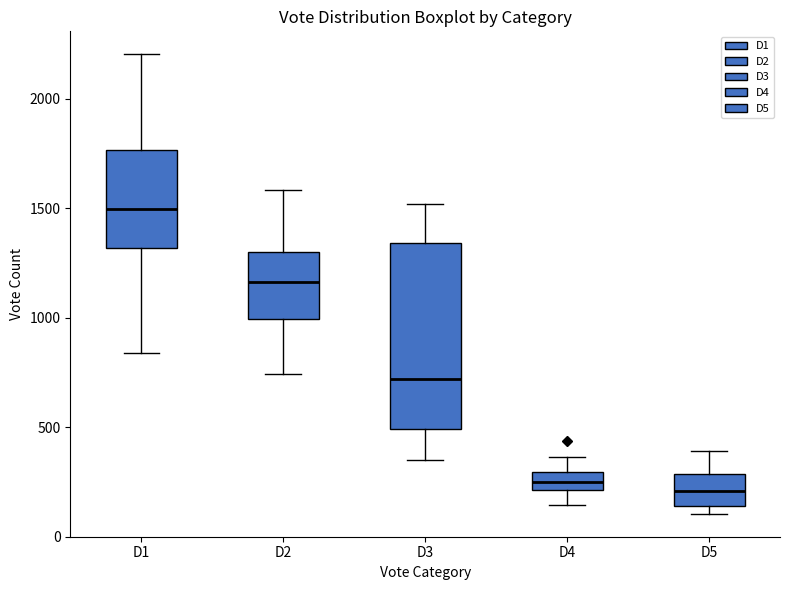

Which box has the highest median line?

D1